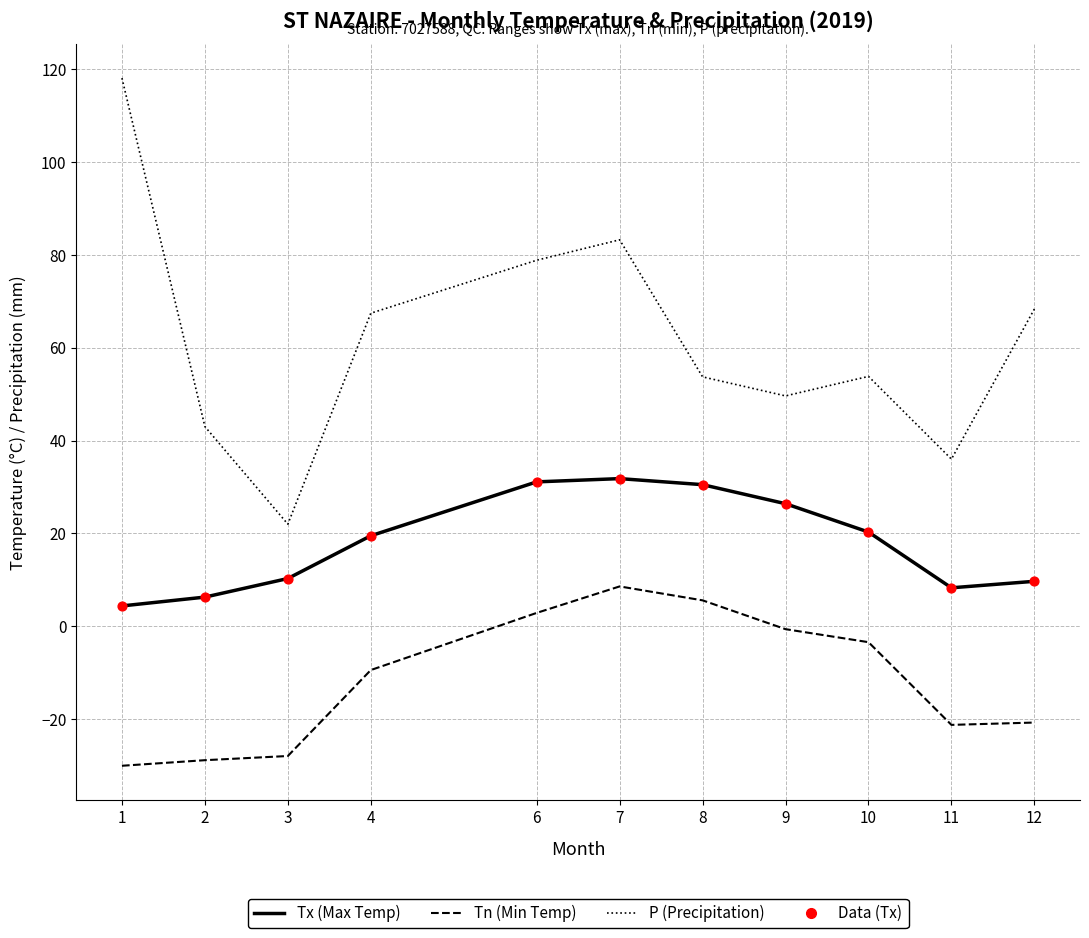

Which series has the largest range (max minus min)?

P (Precipitation)